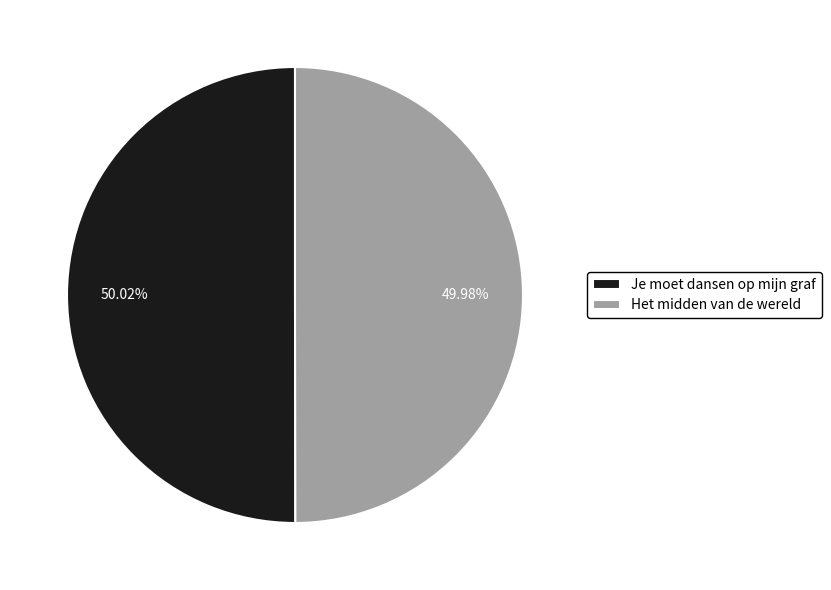

The Je moet dansen op mijn graf slice represents 62% of the pie. True or false?

False